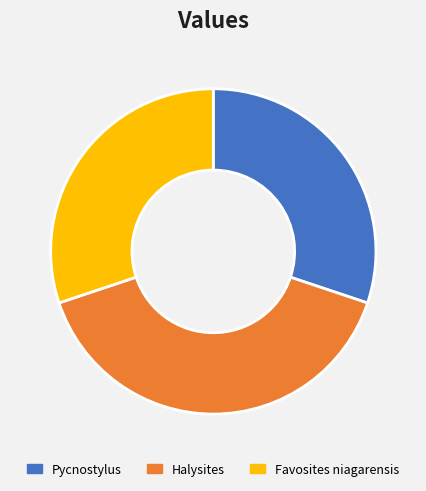

The Halysites slice represents 40% of the pie. True or false?

True